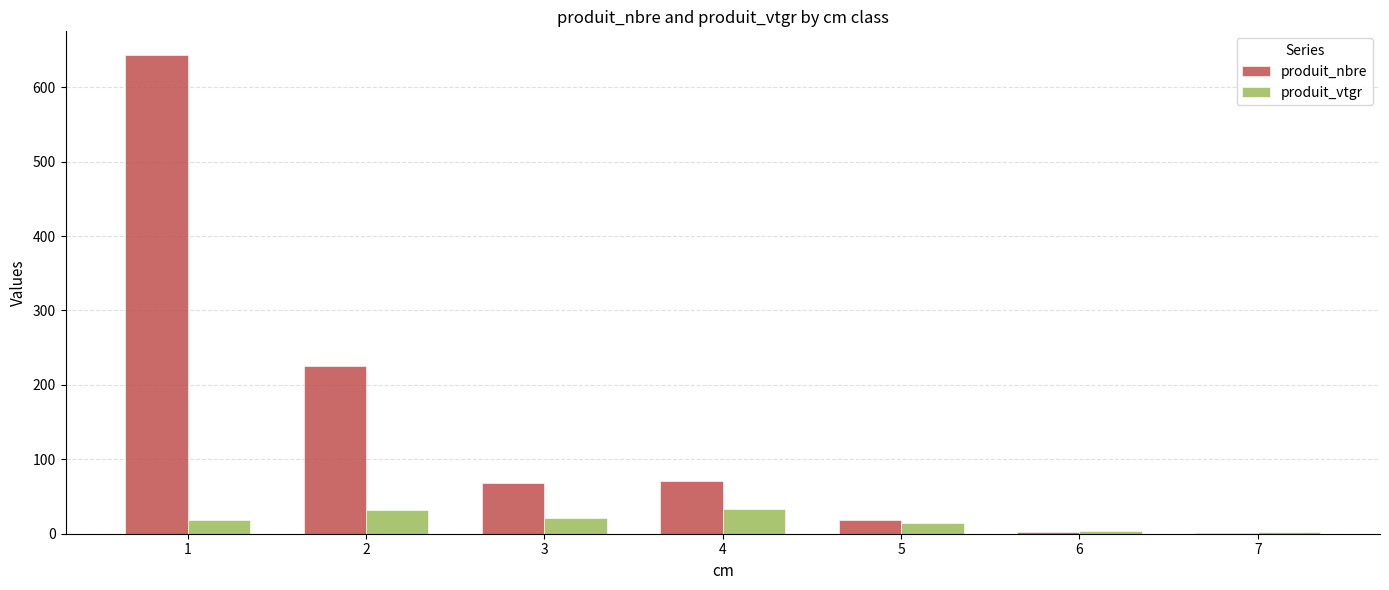

What is the maximum value for produit_nbre?

643.0